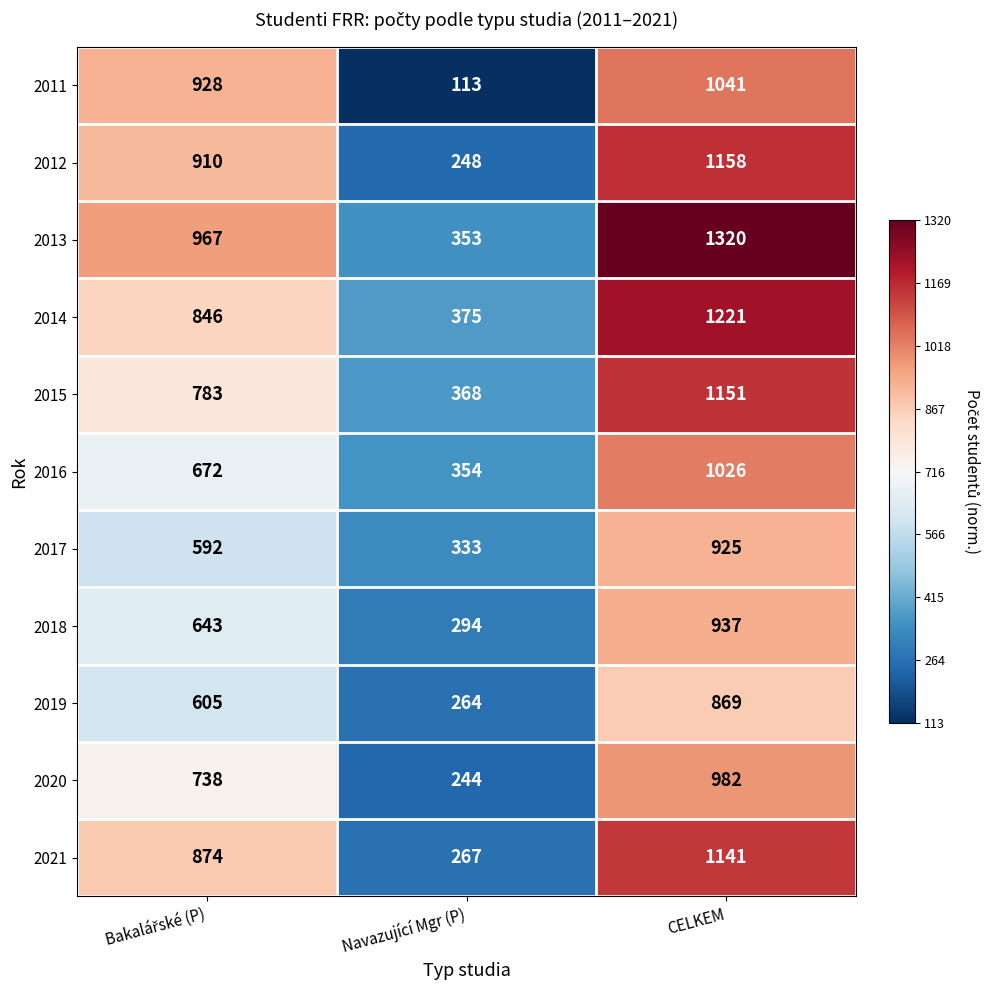

Which series has the largest range (max minus min)?

2013